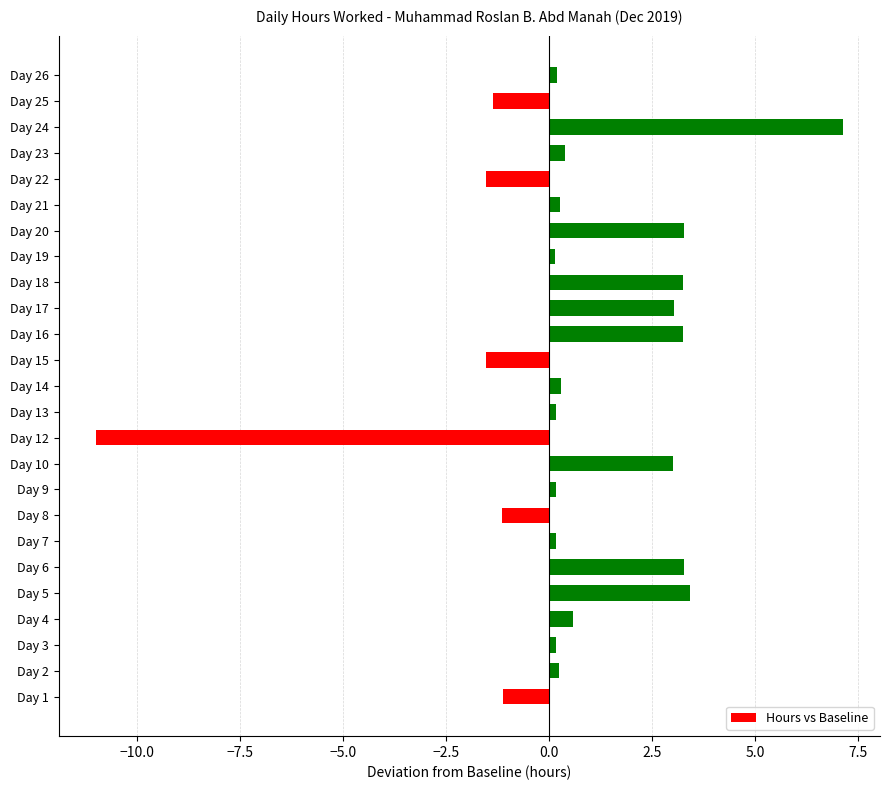

What is the average value?

0.6